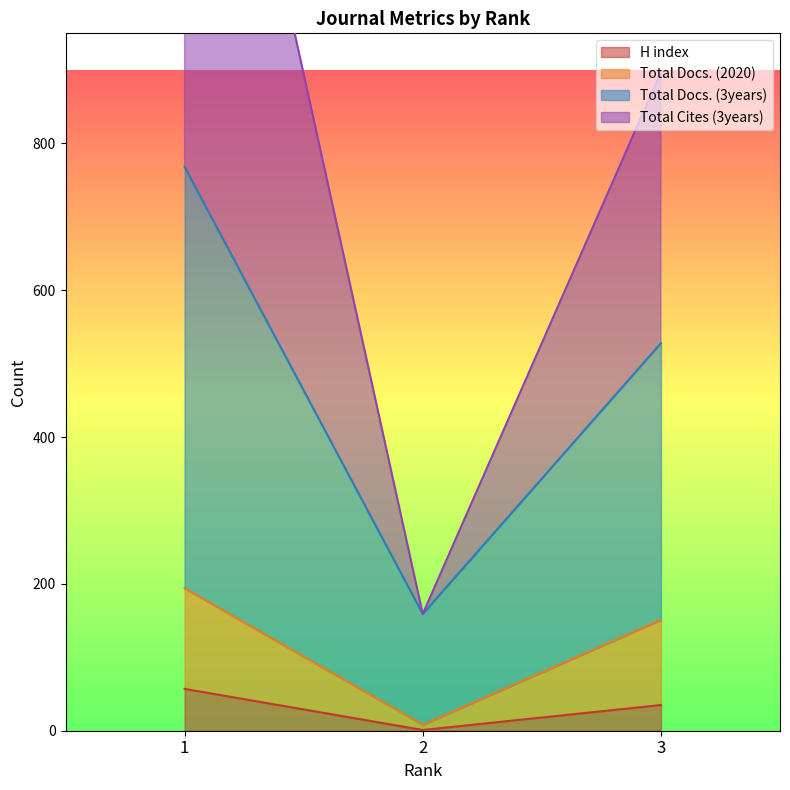

How many values in the H index series are below 35?

1